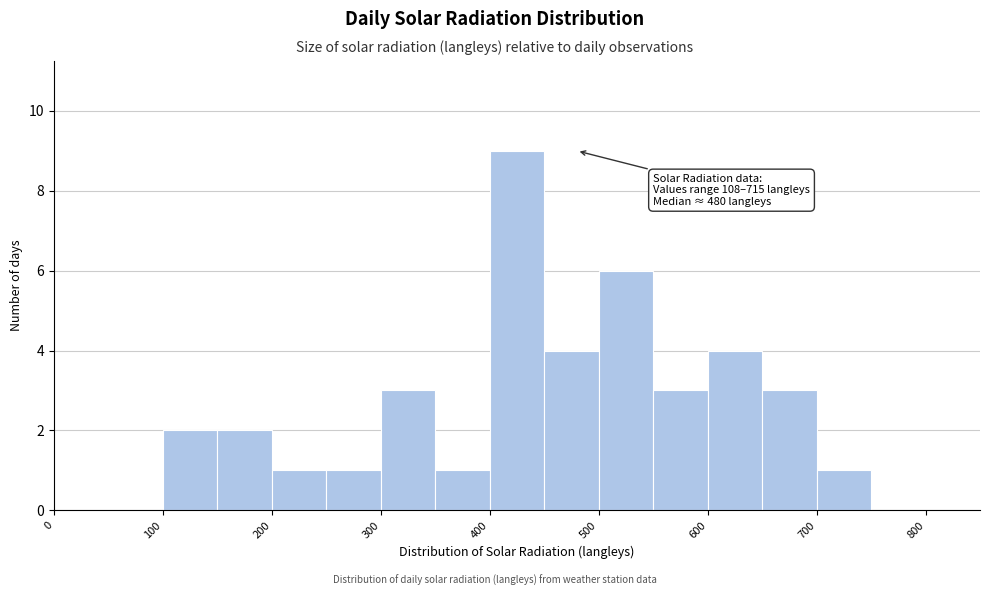

Which range on the x-axis has the tallest bar?

400 to 450